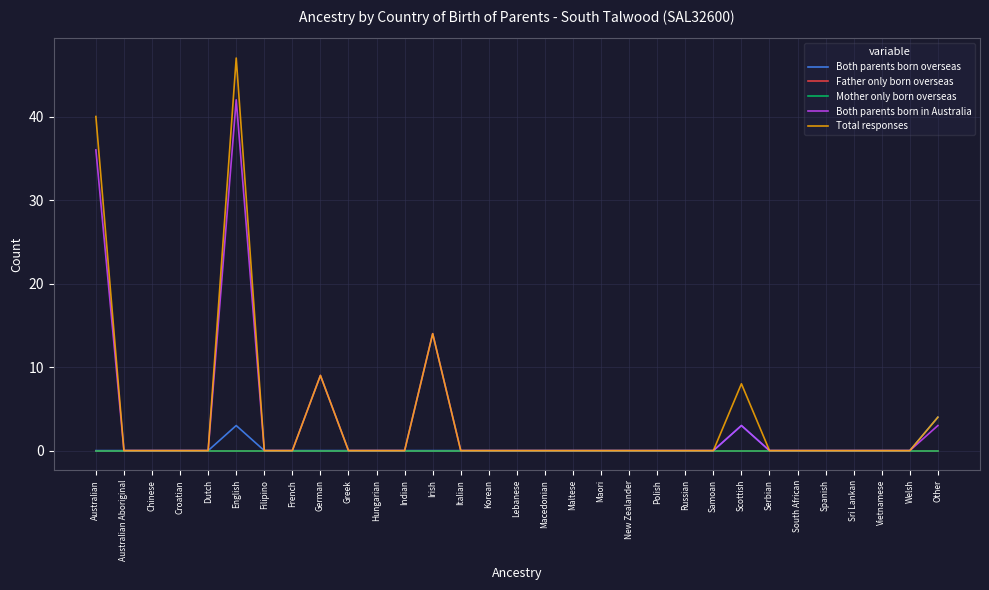

Does the chart have visible grid lines?

Yes